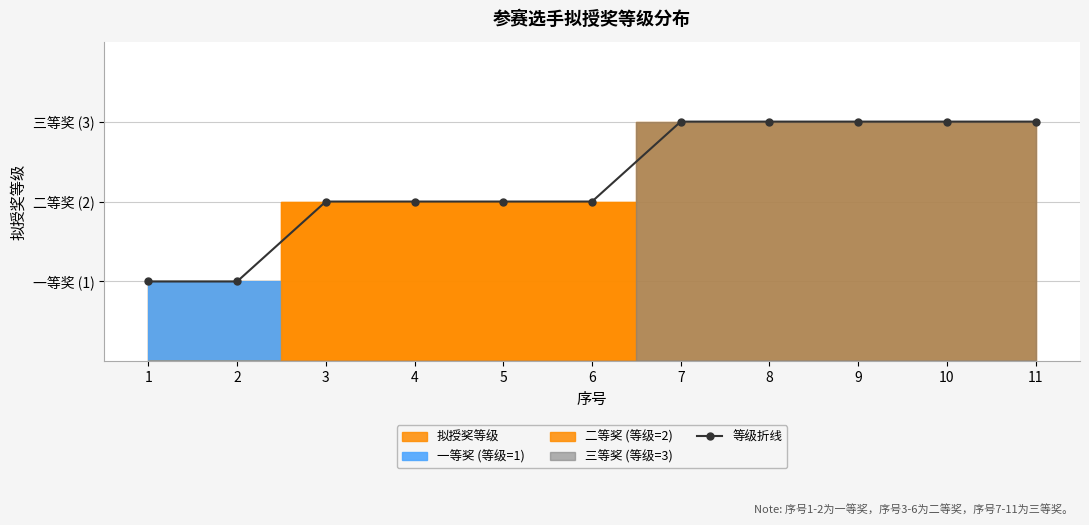

What is the change in value from 1 to 7?

+2